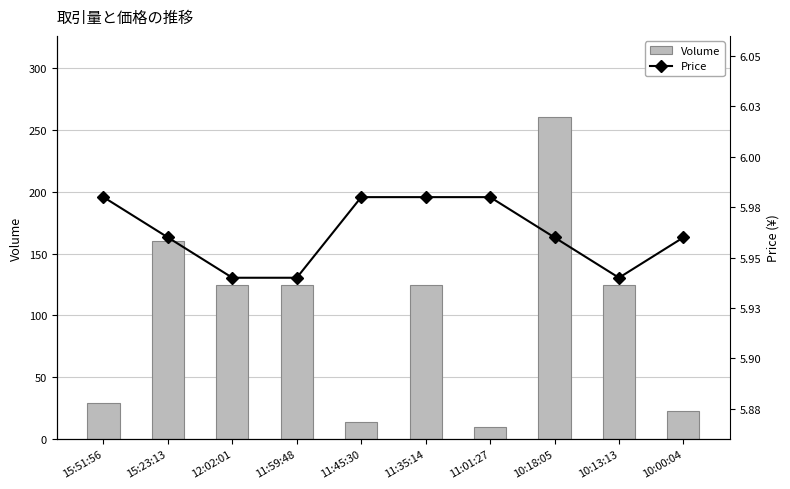

Is the value of Volume at 10:00:04 greater than the value of Price at 11:01:27?

Yes